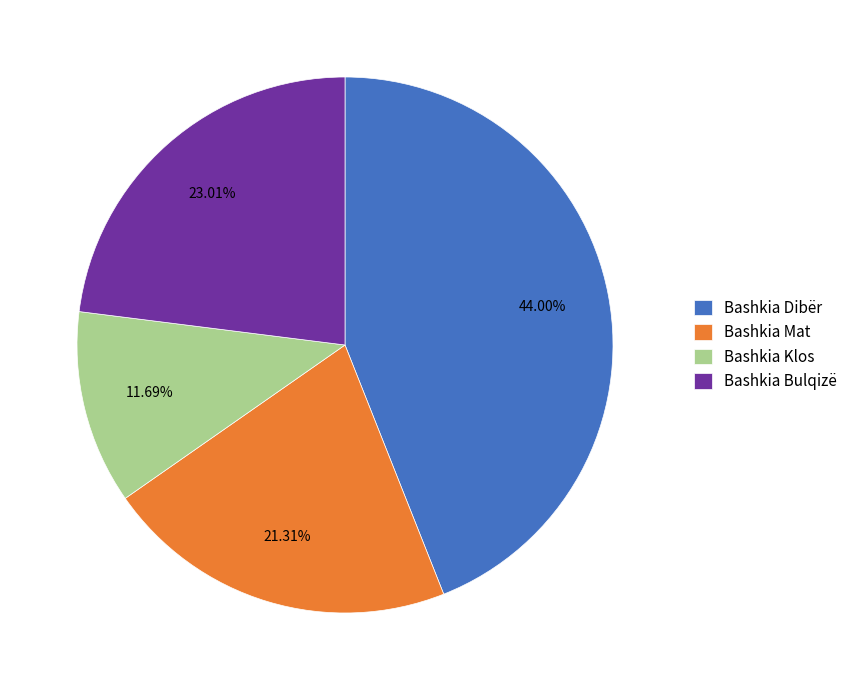

Does Bashkia Mat account for over 50% of the chart?

No